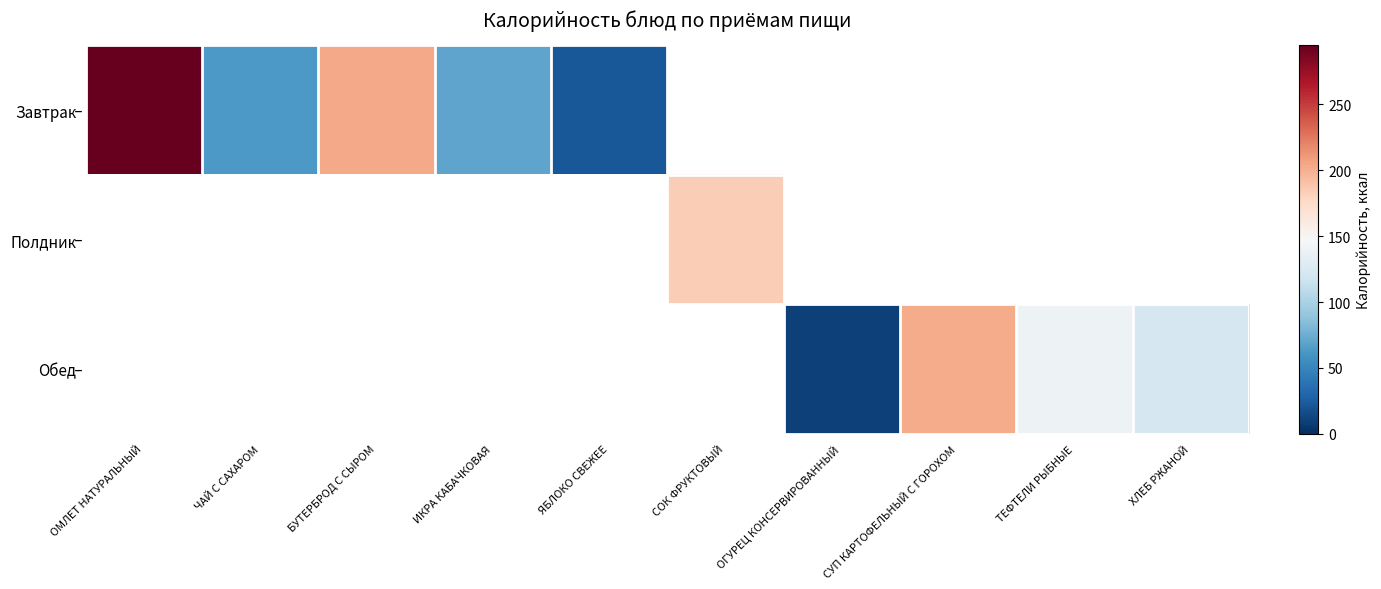

Which series has the largest total across all categories?

Завтрак